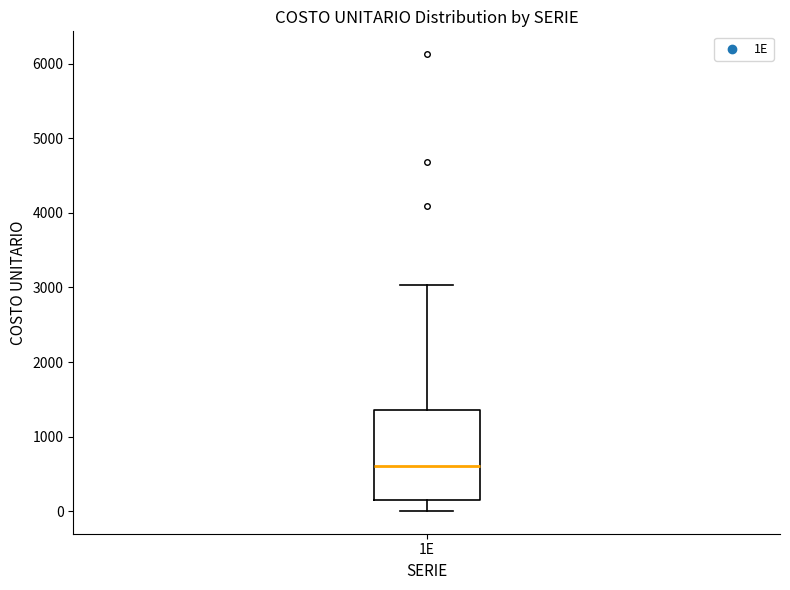

Where does the lower whisker of the box for 1E end on the y-axis? The values are not printed on the chart, so give them approximately, as read against the axis.

0